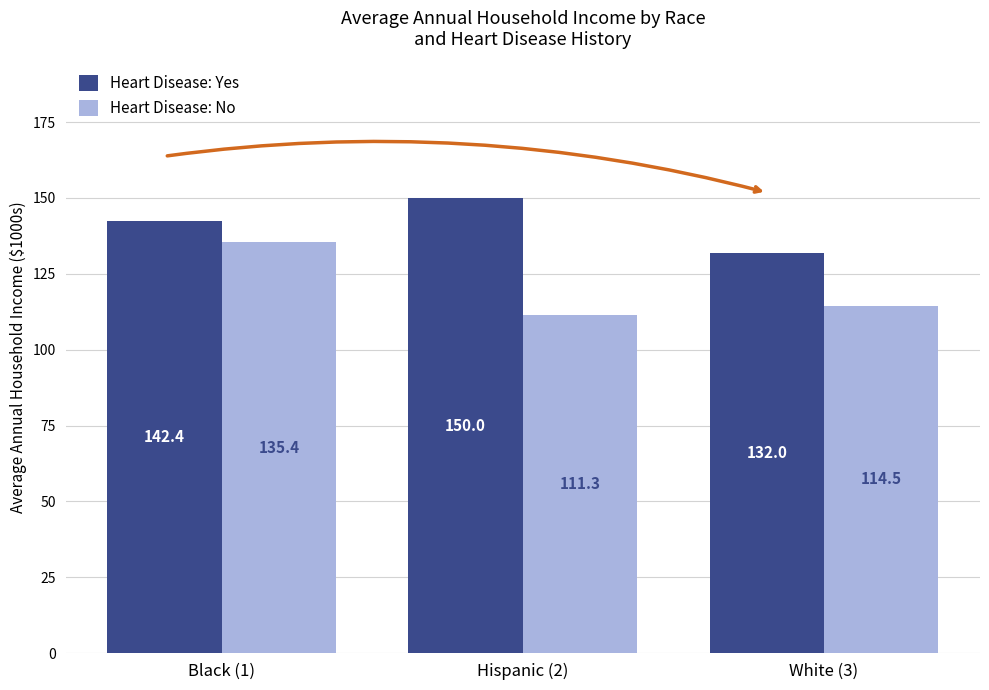

What is the average value of the Heart Disease: No series?

120.4